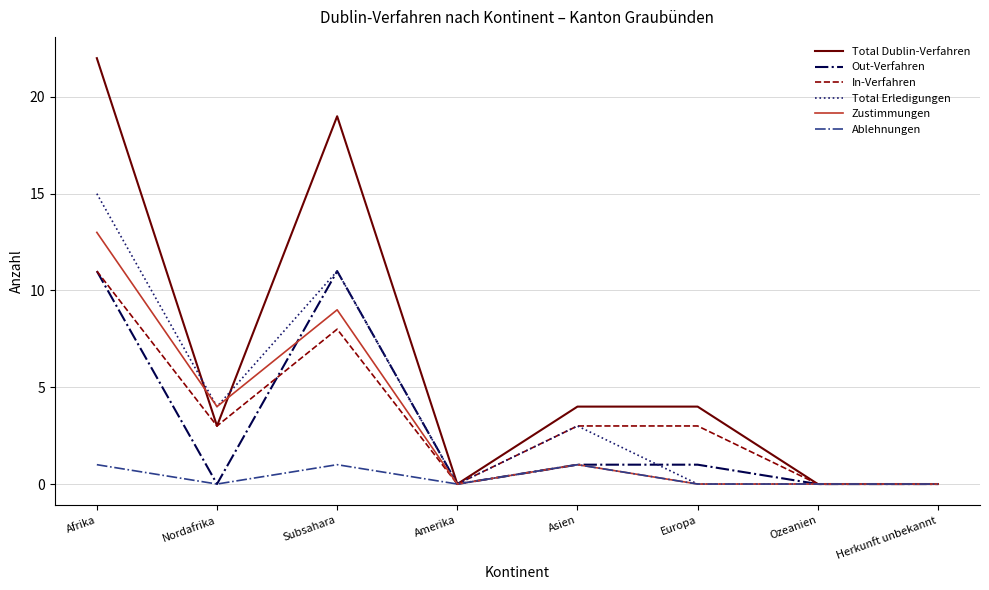

True or false: Out-Verfahren has a value of 5 at Ozeanien.

False